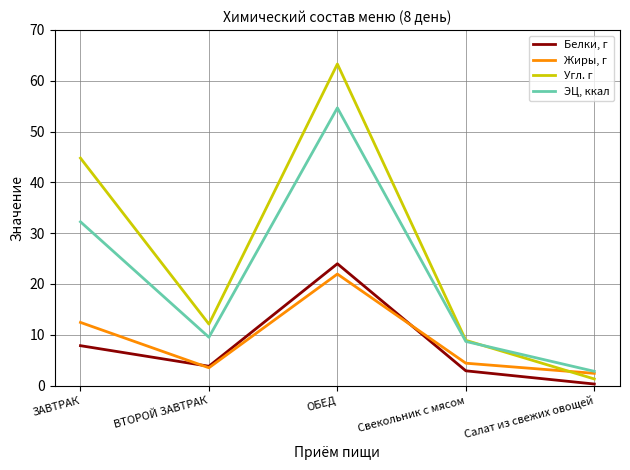

What is the difference between the ЭЦ, ккал values at Салат из свежих овощей and ЗАВТРАК?

29.4